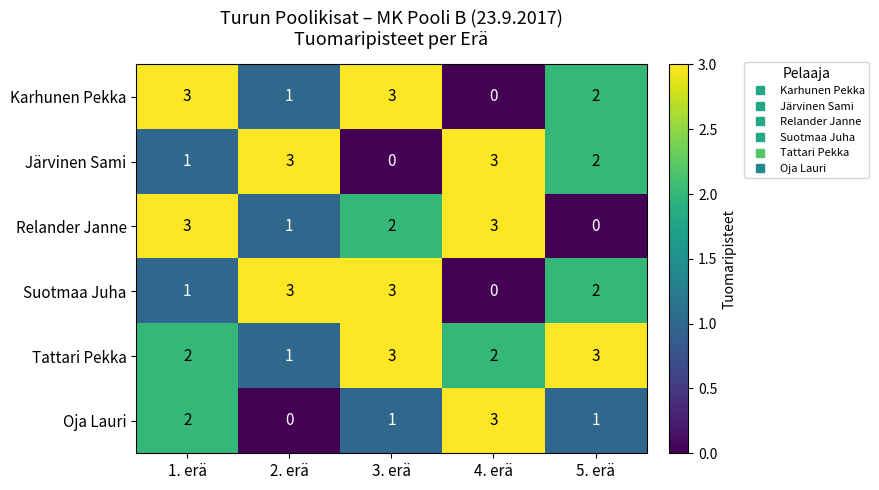

Is it true that Karhunen Pekka equals 2 at 1. erä?

False